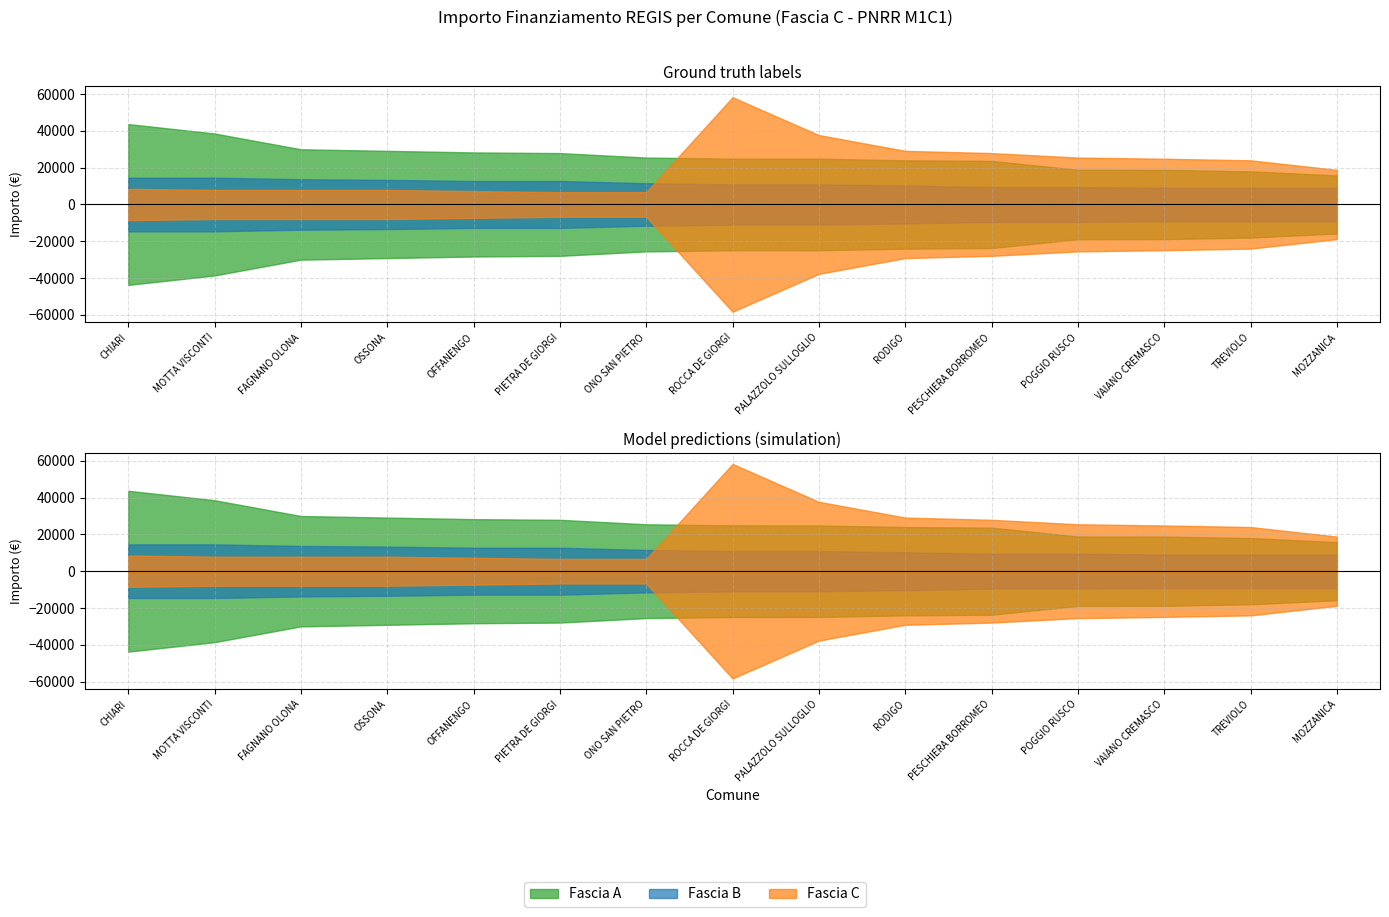

Reading left to right, extract all data points from this chart.

Fascia A: 43707	38565	29995	29136	28281	27922	25494	24887	24853	23996	23673	18854	18817	17997	15782
Fascia B: 14568	14568	13712	13354	12747	12747	11533	10926	10926	10284	9427	9427	9105	9105	9105
Fascia C: 8498	7891	7891	7891	7284	6677	6677	58272	37708	29136	27922	25494	24853	23996	18817